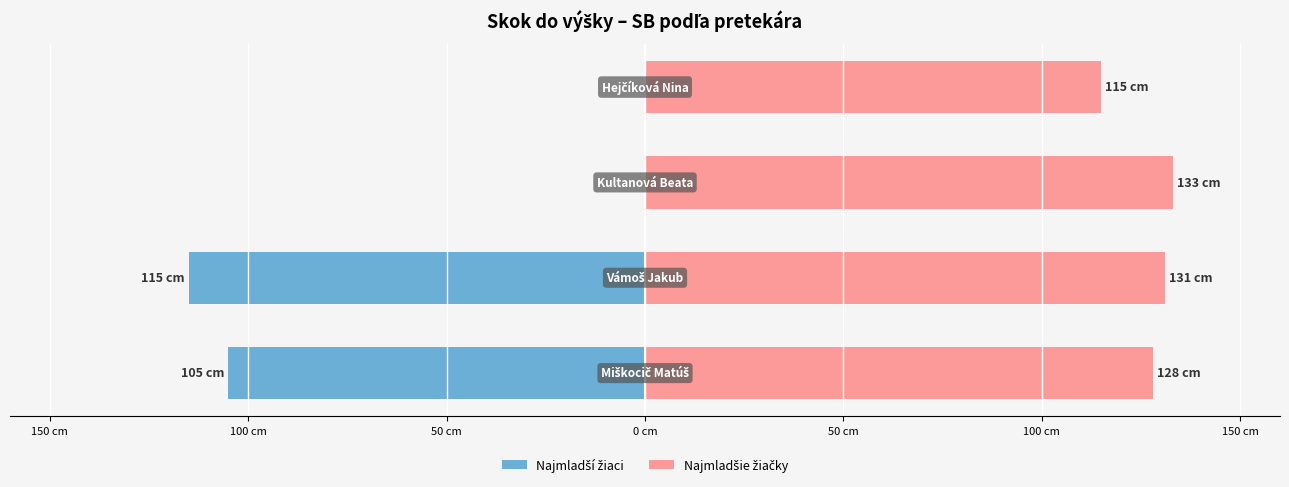

Reading left to right, list all the values displayed in this chart.

Najmladší žiaci: 150 cm=-105	100 cm=-115	50 cm=0	0 cm=0
Najmladšie žiačky: 150 cm=128	100 cm=131	50 cm=133	0 cm=115